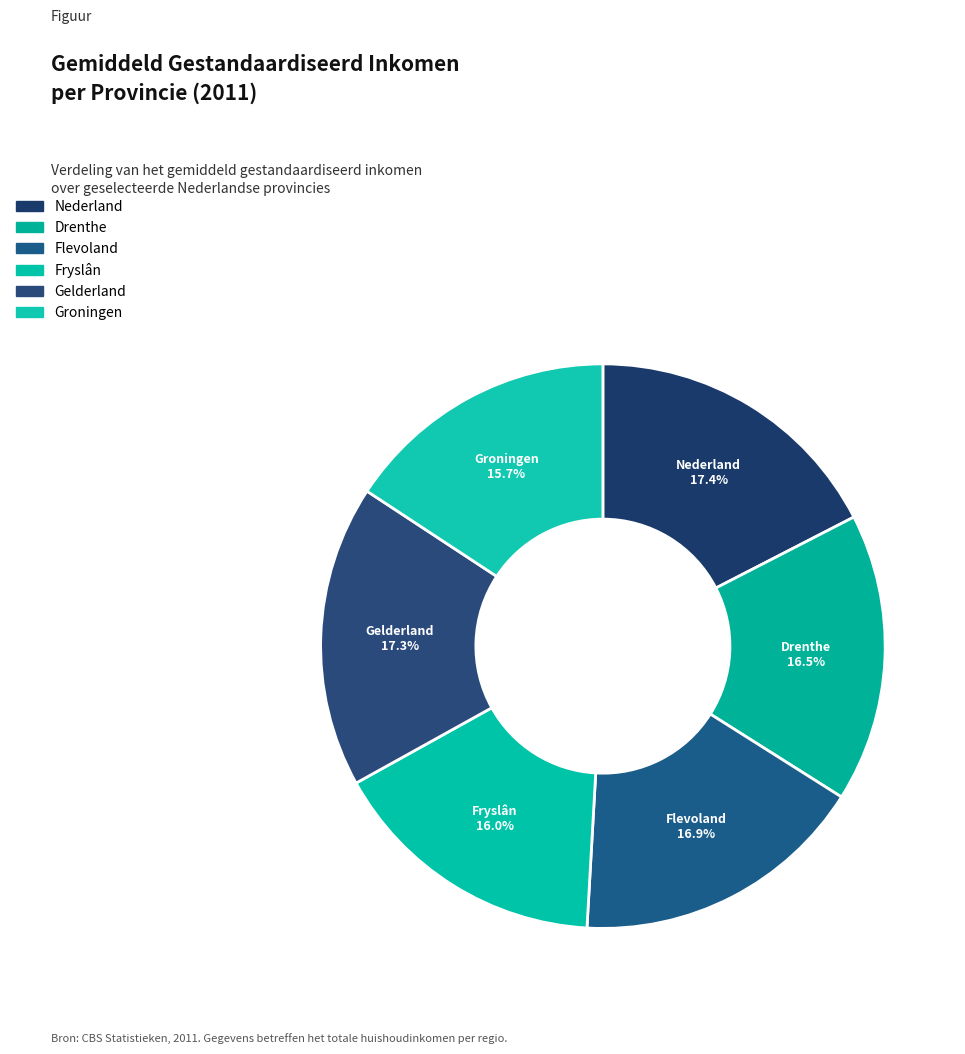

How many slices are in this pie chart?

6